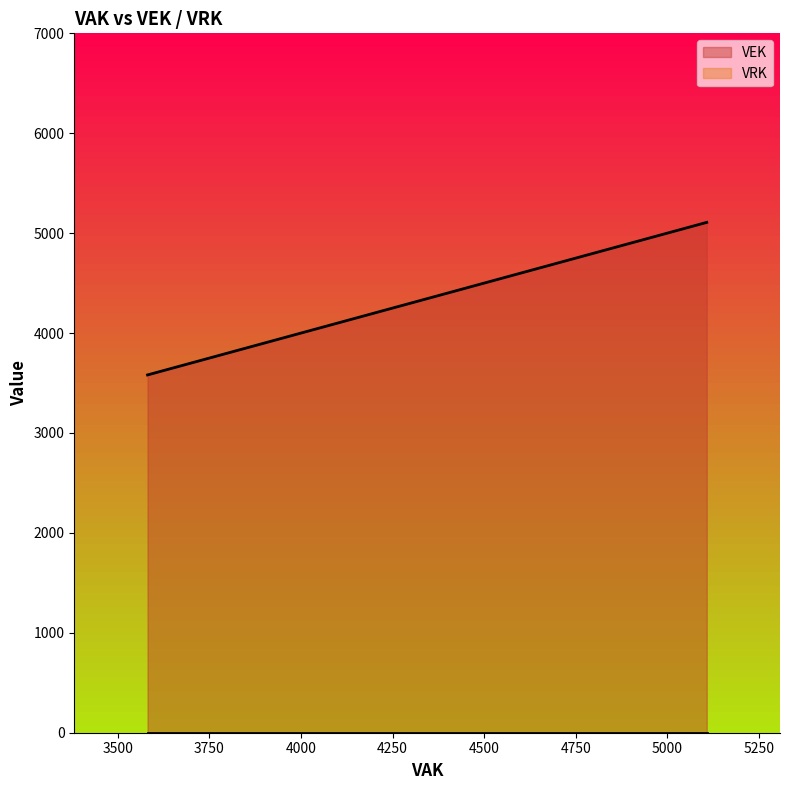

How many lines are shown in the chart?

2